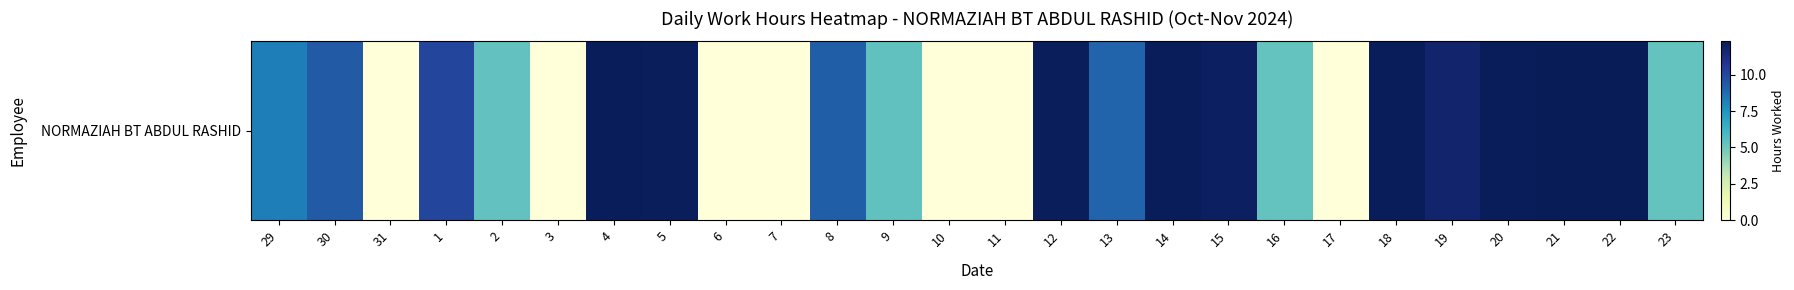

Is it true that the value at 29 is 1.9?

False